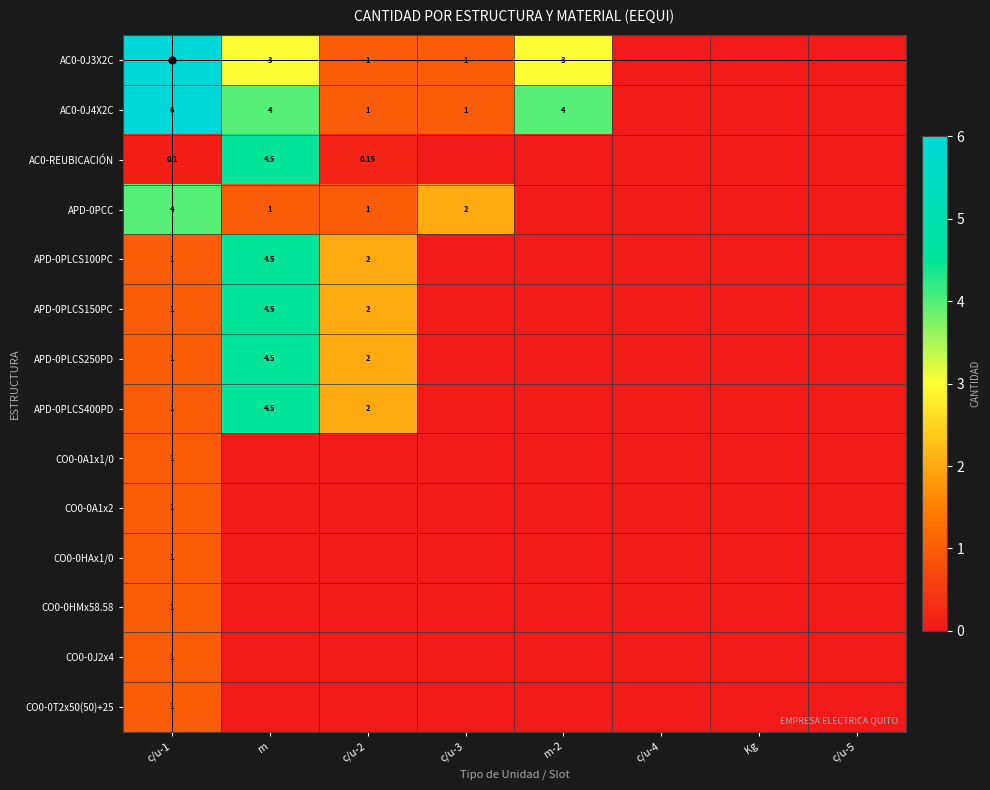

At which label is CO0-0T2x50(50)+25 closest to 0?

m